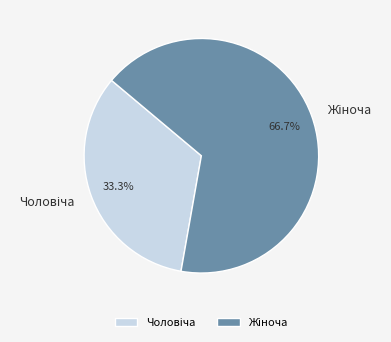

Is there a majority slice in this chart?

Yes